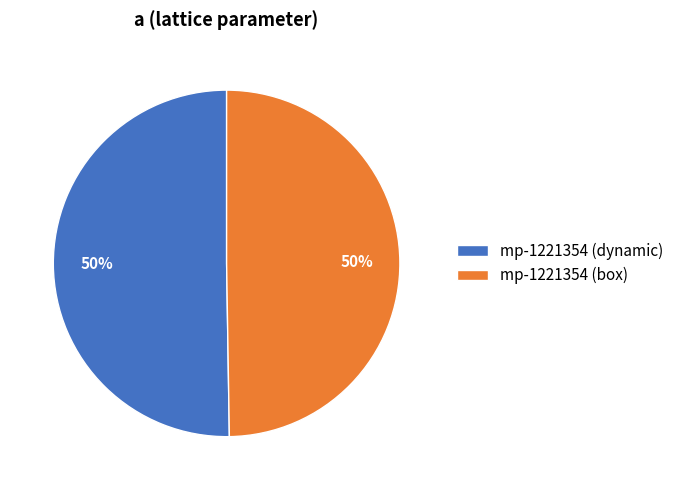

Is it true that mp-1221354 (box) is 40% of the pie?

False